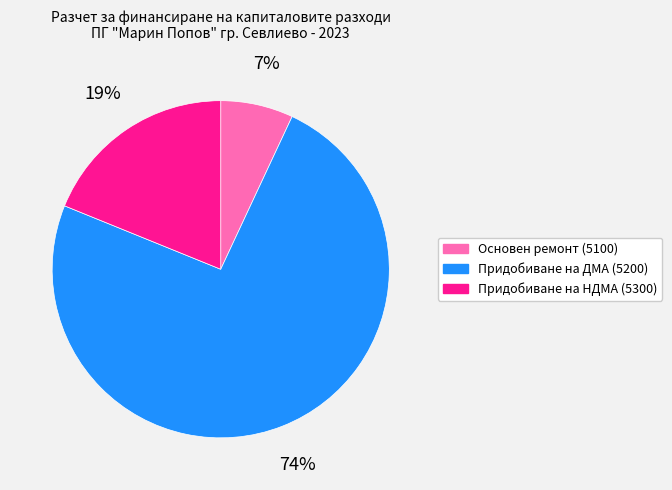

How many segments does this pie chart have?

3